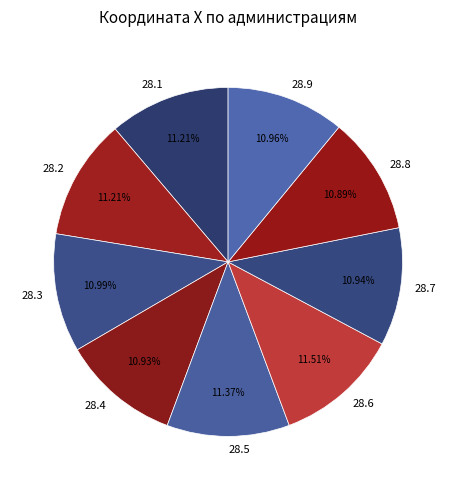

Approximately how many times larger is the value at 28.6 compared to 28.9?

1.1